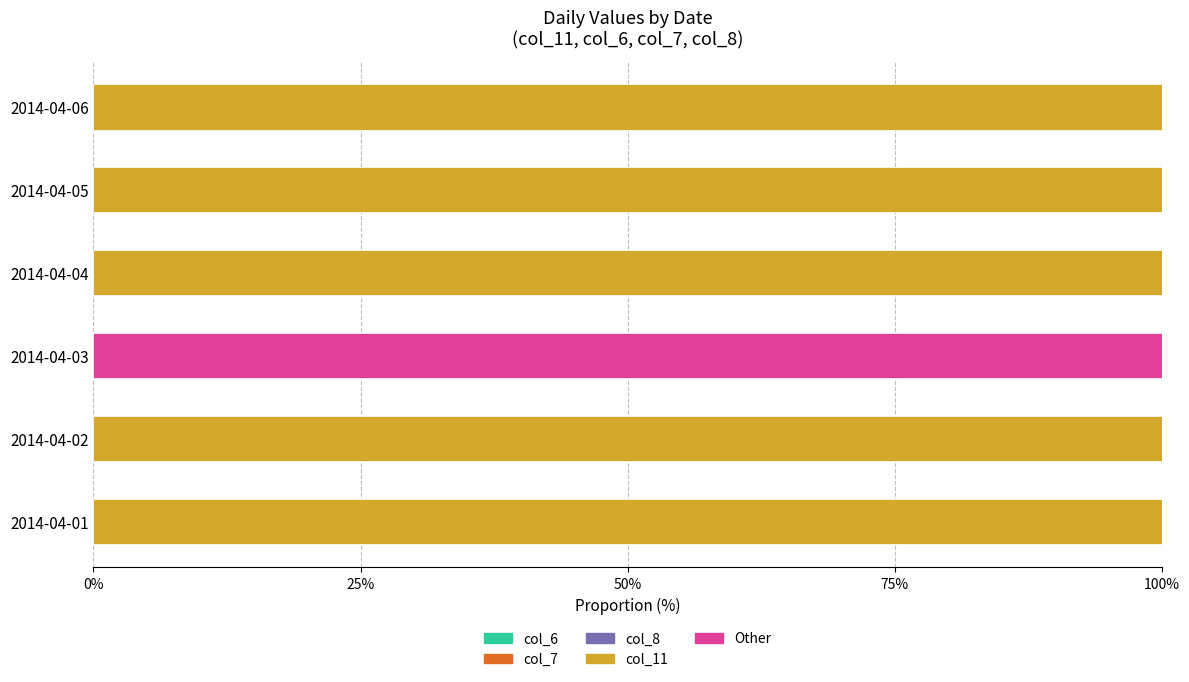

What is the total value across all series at 2014-04-04?

100